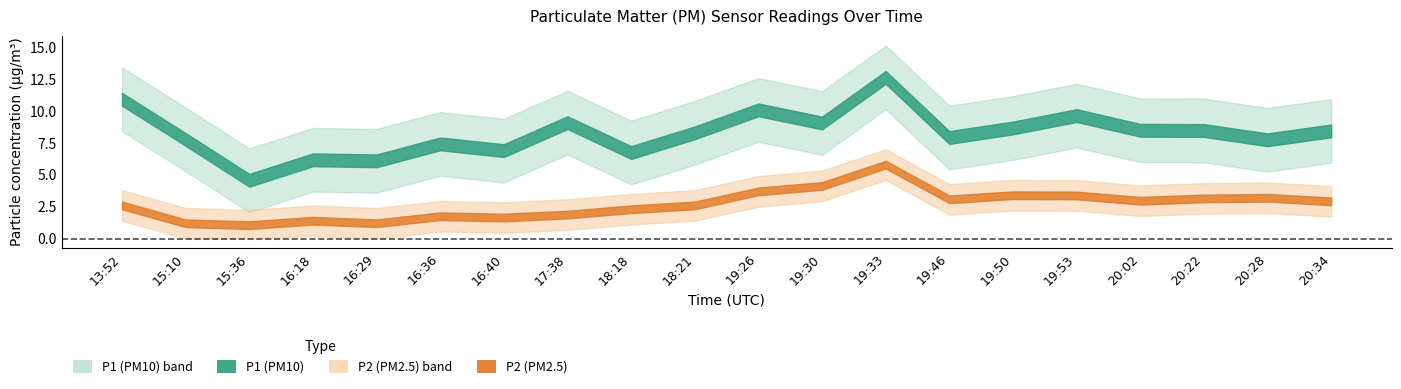

Rank the series by their average value, from lowest to highest.

P2, P1